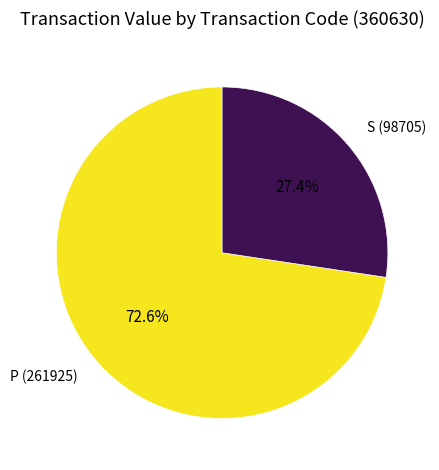

Is there any slice that represents more than half of the pie?

Yes